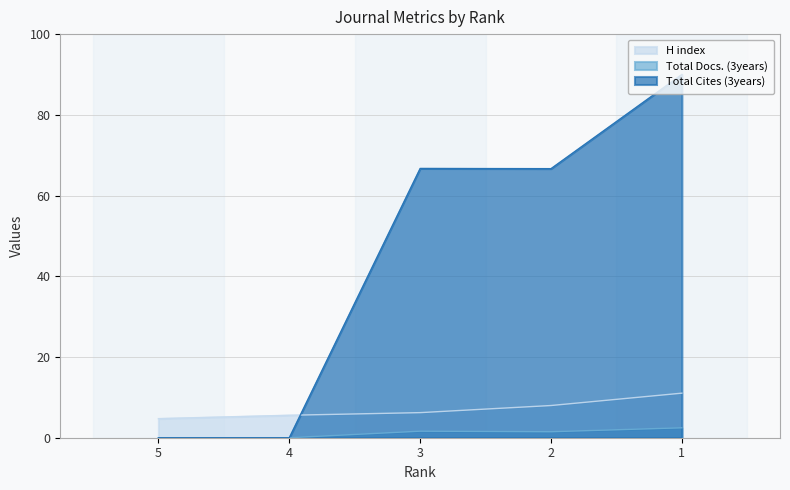

In Total Cites (3years), how many points are higher than both neighbors (excluding endpoints)?

1